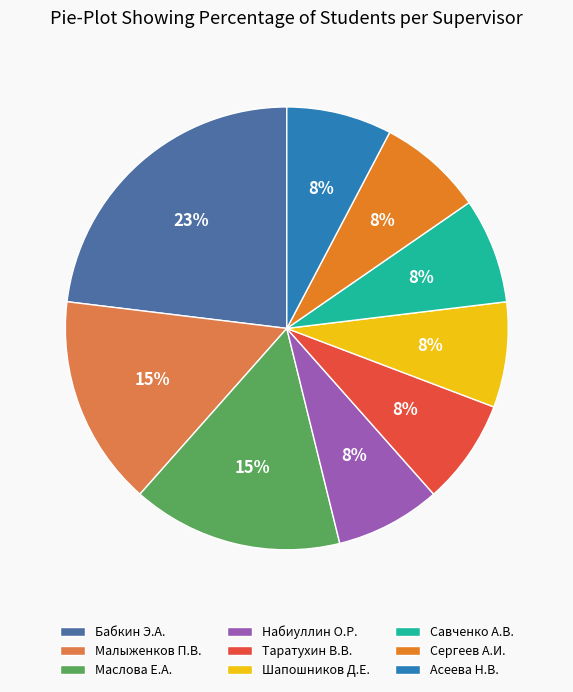

What is the ratio of the value at Савченко А.В. to the value at Асеева Н.В.?

1.0